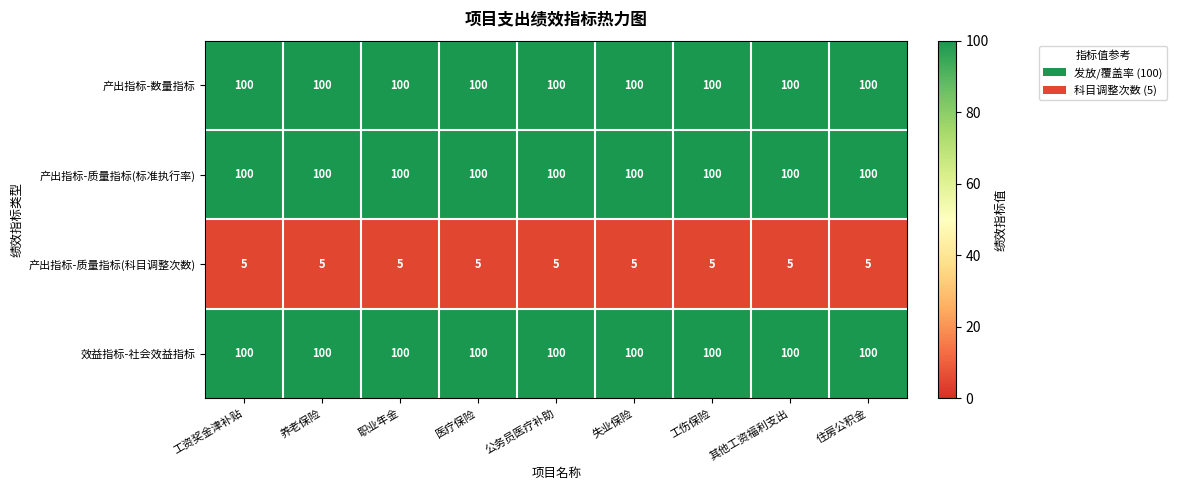

What is the average value of the 产出指标-数量指标 series?

100